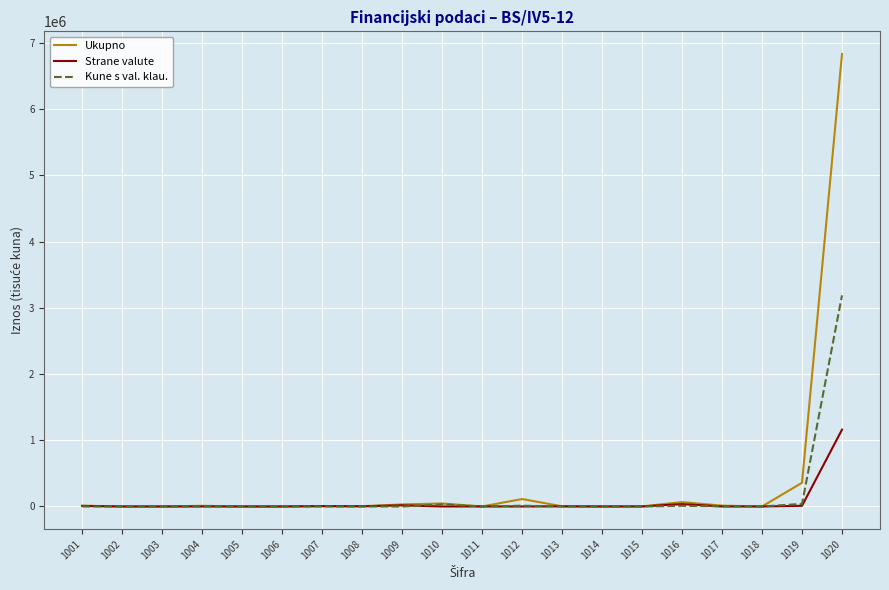

Rank the series by their maximum value, from lowest to highest.

Strane valute, Kune s val. klau., Ukupno